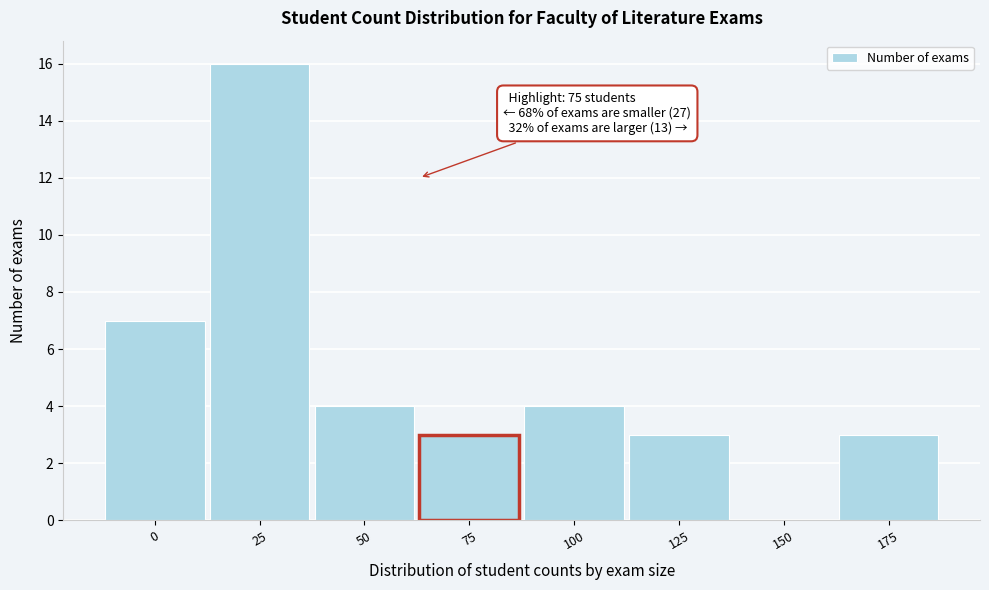

Reading left to right, list all the values displayed in this chart.

0=7	25=16	50=4	75=3	100=4	125=3	150=0	175=3